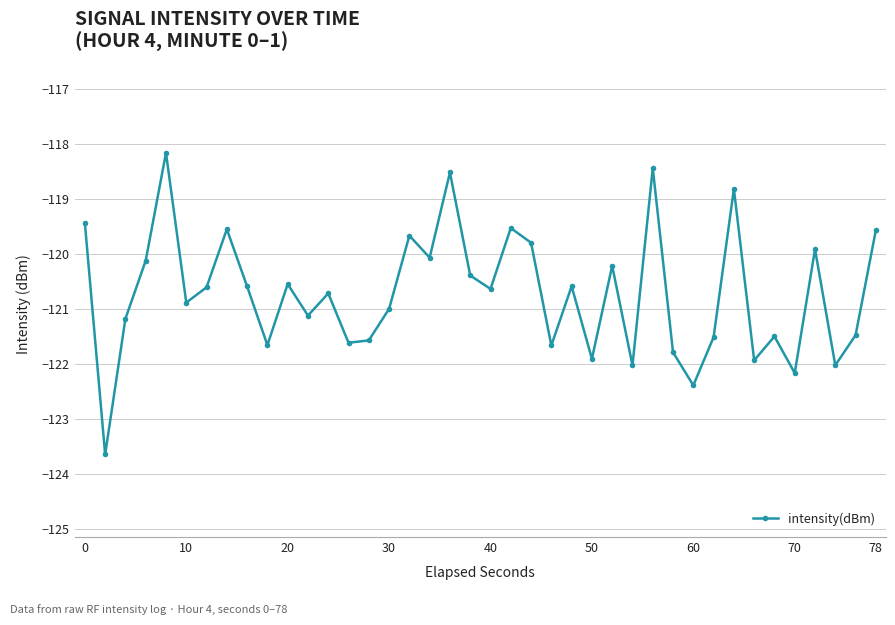

What is the difference between the maximum and second lowest values?

4.2